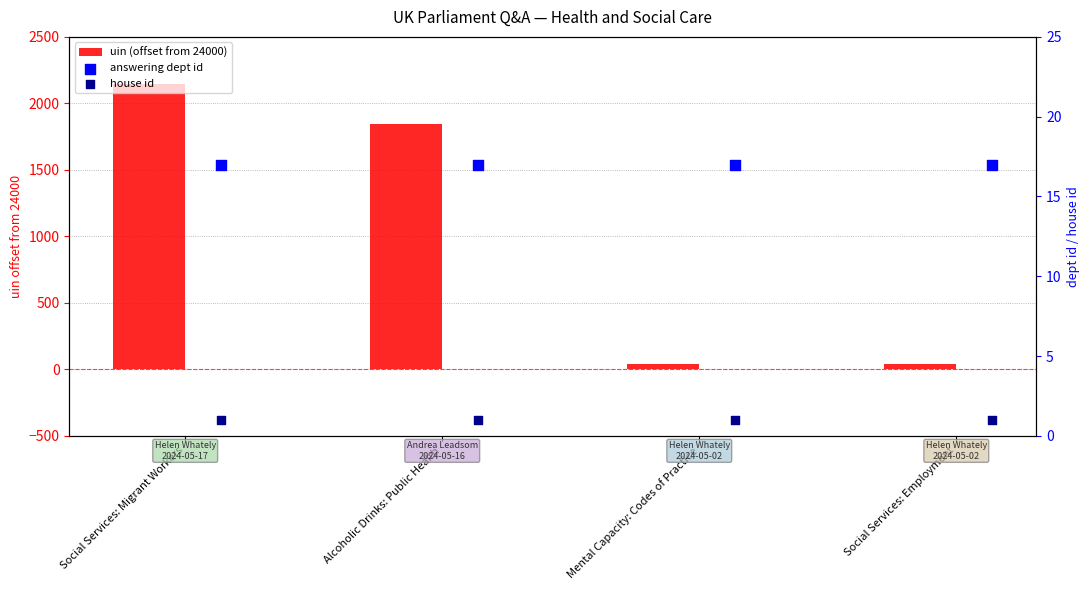

Is the value of answering dept id at Alcoholic Drinks: Public Health greater than the value of uin (offset from 24000) at Social Services: Employment?

No